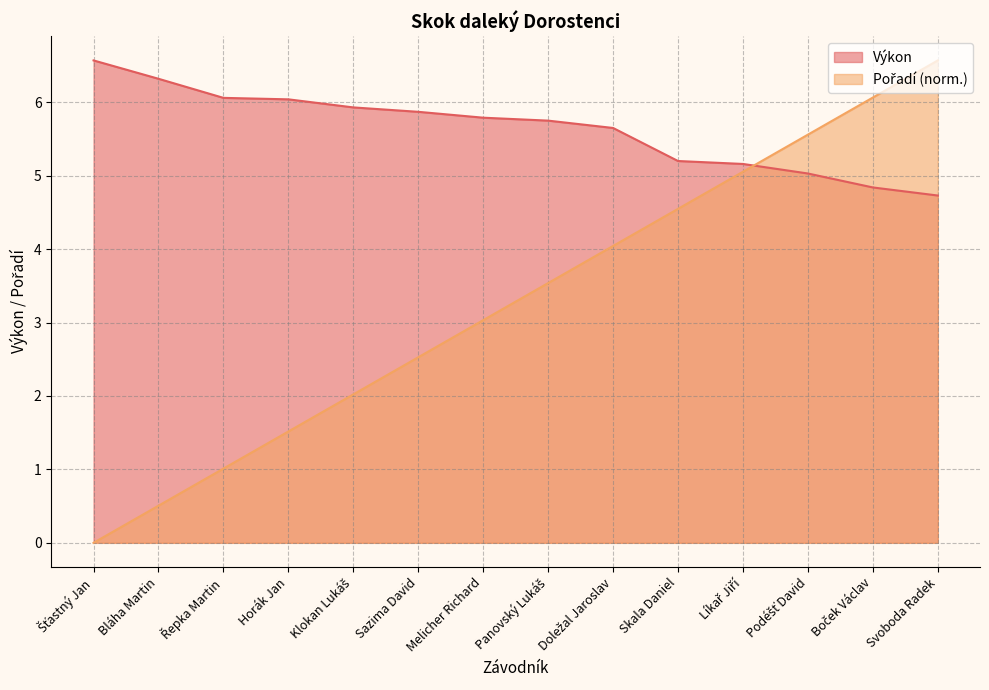

What is the total value across all series at Horák Jan?

7.6